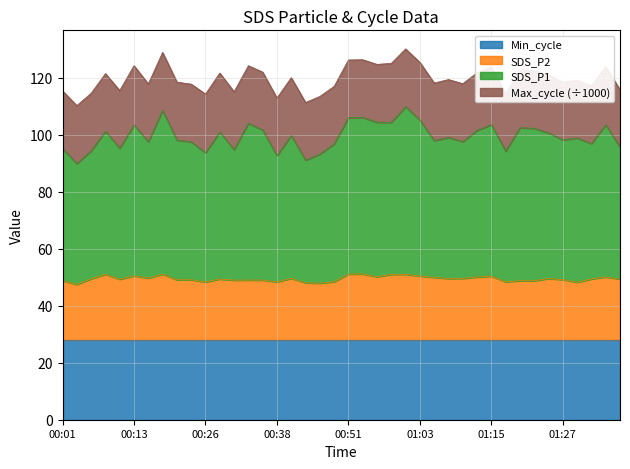

True or false: SDS_P2 has a value of 48.8 at 00:01.

True